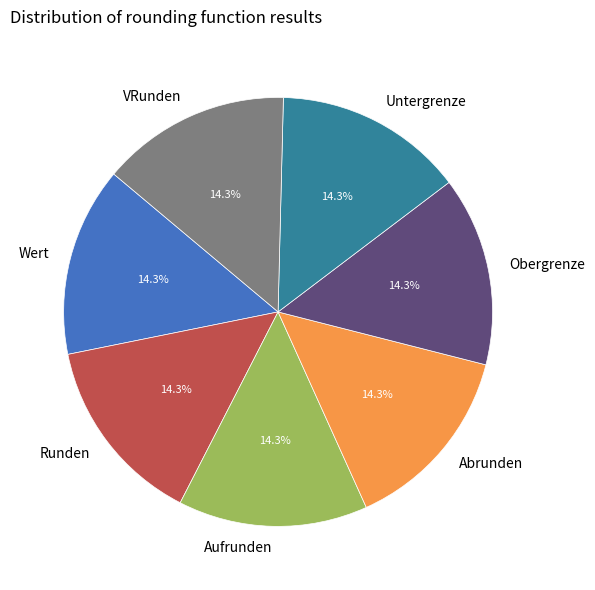

What percentage is NOT represented by Wert?

85.7%